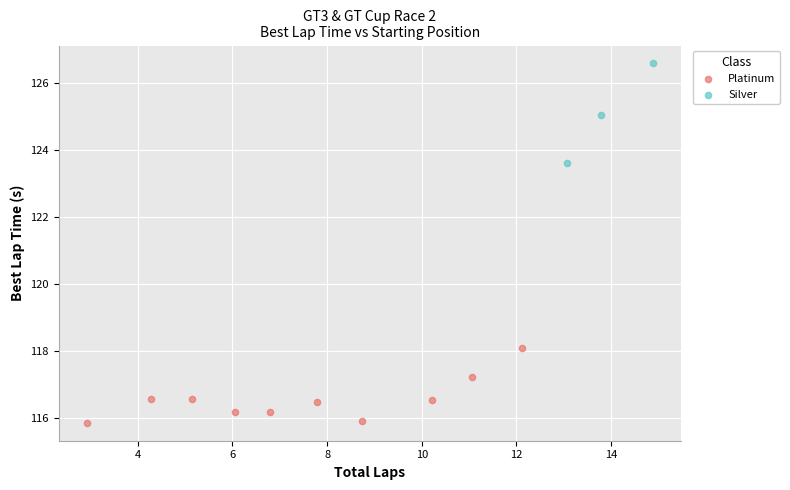

Which series contains the lowest Y value?

Platinum